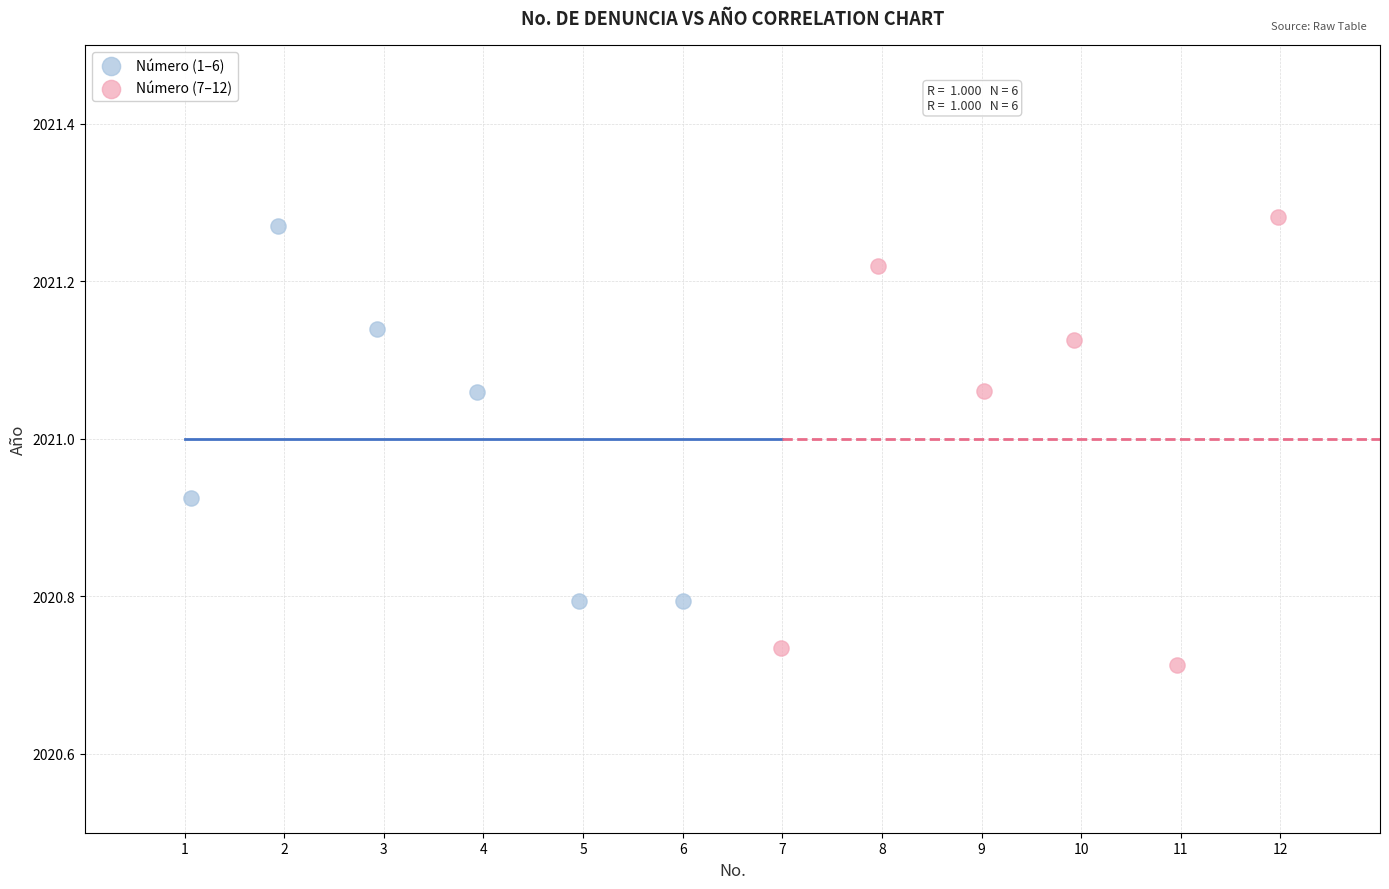

Which series has the widest spread of Y values?

Número (7–12)